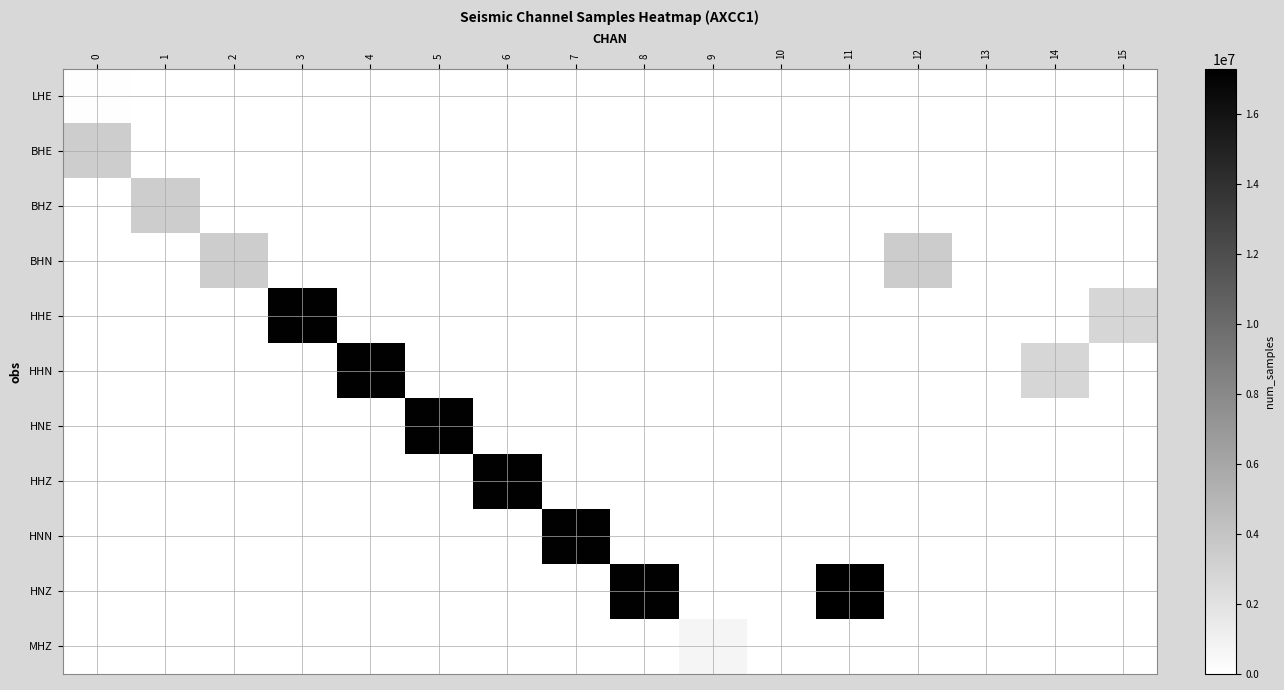

Reading left to right, extract all data points from this chart.

LHE: 0=86400	1=0	2=0	3=0	4=0	5=0	6=0	7=0	8=0	9=0	10=0	11=0	12=0	13=0	14=0	15=0
BHE: 0=3418219	1=0	2=0	3=0	4=0	5=0	6=0	7=0	8=0	9=0	10=0	11=0	12=0	13=0	14=0	15=0
BHZ: 0=0	1=3418015	2=0	3=0	4=0	5=0	6=0	7=0	8=0	9=0	10=0	11=0	12=0	13=0	14=0	15=0
BHN: 0=0	1=0	2=3417966	3=0	4=0	5=0	6=0	7=0	8=0	9=0	10=0	11=0	12=3455999	13=0	14=0	15=0
HHE: 0=0	1=0	2=0	3=17087980	4=0	5=0	6=0	7=0	8=0	9=0	10=0	11=0	12=0	13=0	14=0	15=2821162
HHN: 0=0	1=0	2=0	3=0	4=17087896	5=0	6=0	7=0	8=0	9=0	10=0	11=0	12=0	13=412	14=2821457	15=0
HNE: 0=0	1=0	2=0	3=0	4=0	5=17087761	6=0	7=0	8=0	9=0	10=0	11=0	12=0	13=0	14=0	15=0
HHZ: 0=0	1=0	2=0	3=0	4=0	5=0	6=17087614	7=0	8=0	9=0	10=0	11=0	12=0	13=0	14=0	15=0
HNN: 0=0	1=0	2=0	3=0	4=0	5=0	6=0	7=17087391	8=0	9=0	10=0	11=0	12=0	13=0	14=0	15=0
HNZ: 0=0	1=0	2=0	3=0	4=0	5=0	6=0	7=0	8=17087213	9=0	10=0	11=17280000	12=0	13=0	14=0	15=0
MHZ: 0=0	1=0	2=0	3=0	4=0	5=0	6=0	7=0	8=0	9=691200	10=0	11=0	12=0	13=0	14=0	15=0